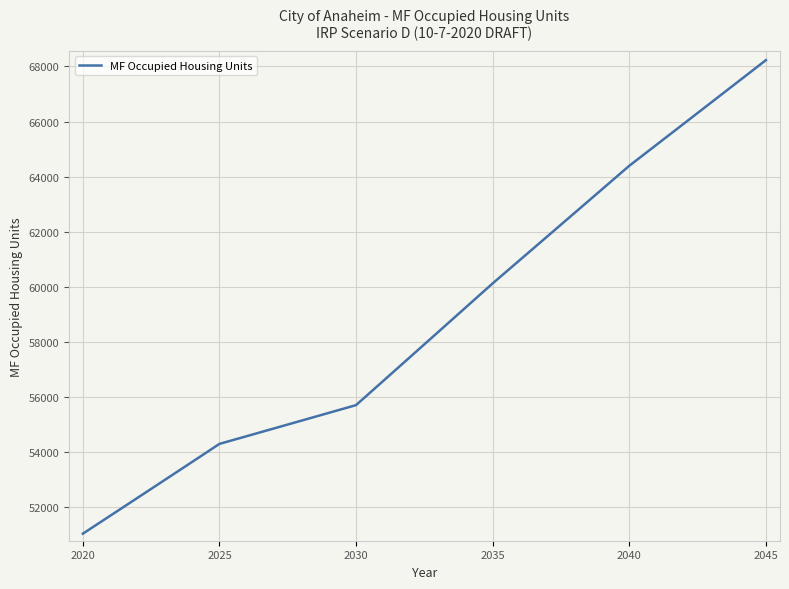

What is the greatest value displayed?

68230.5